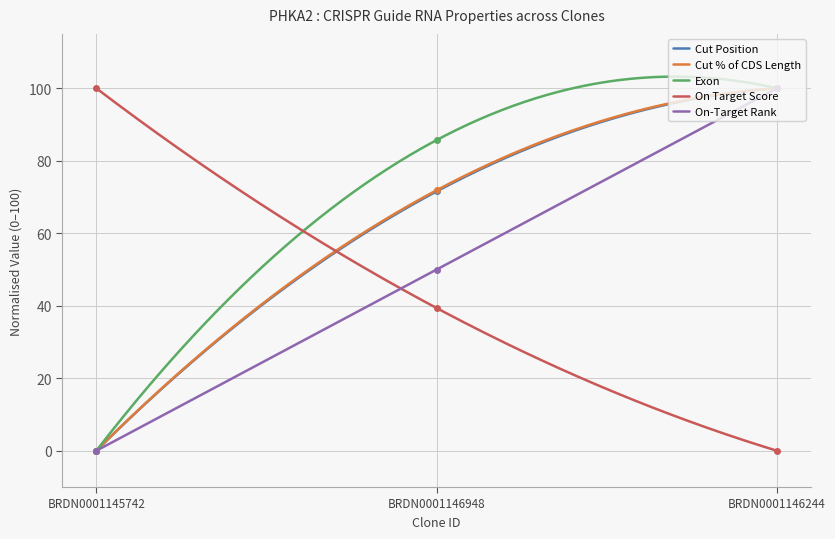

What is the maximum value for Cut % of CDS Length?

100.0